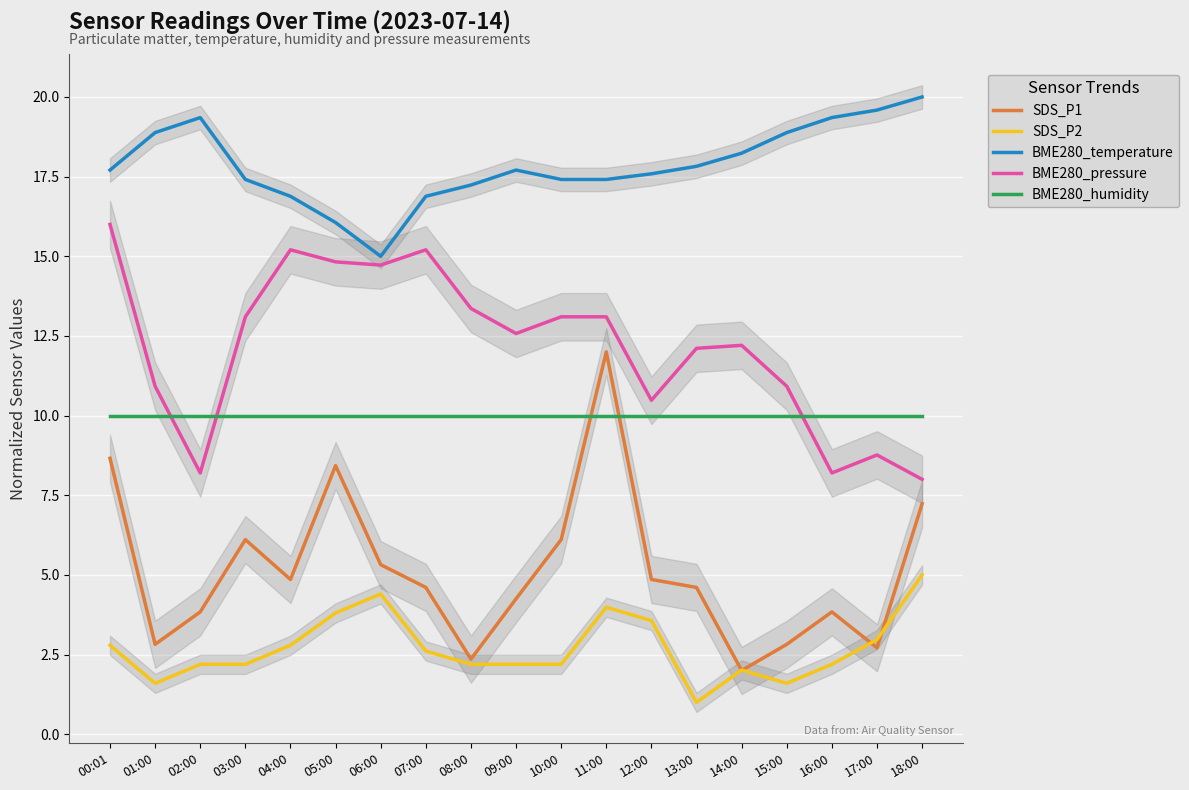

What is the spread (max minus min) of values at 07:00?

14.3